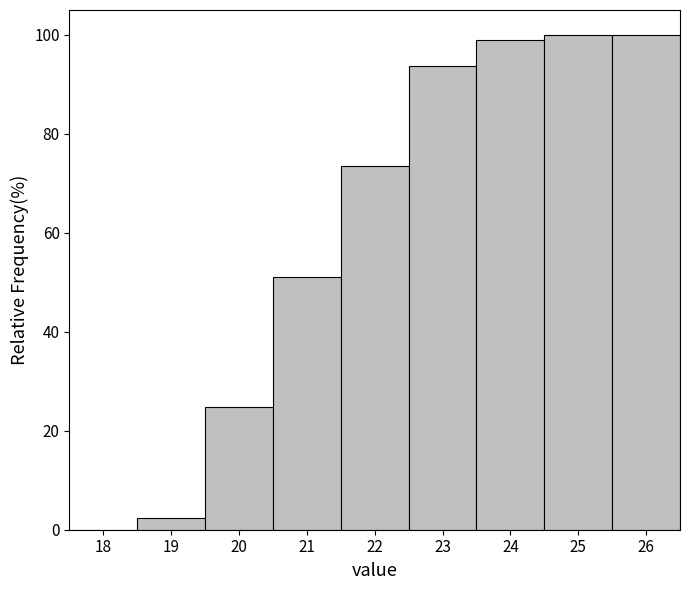

Reading left to right, transcribe this chart: for each bar, give the range it covers on the x-axis and its height. The values are not printed on the chart, so give them approximately, as read against the axis.

17.5 to 18.5: 0
18.5 to 19.5: 2
19.5 to 20.5: 24
20.5 to 21.5: 52
21.5 to 22.5: 74
22.5 to 23.5: 94
23.5 to 24.5: 98
24.5 to 25.5: 100
25.5 to 26.5: 100